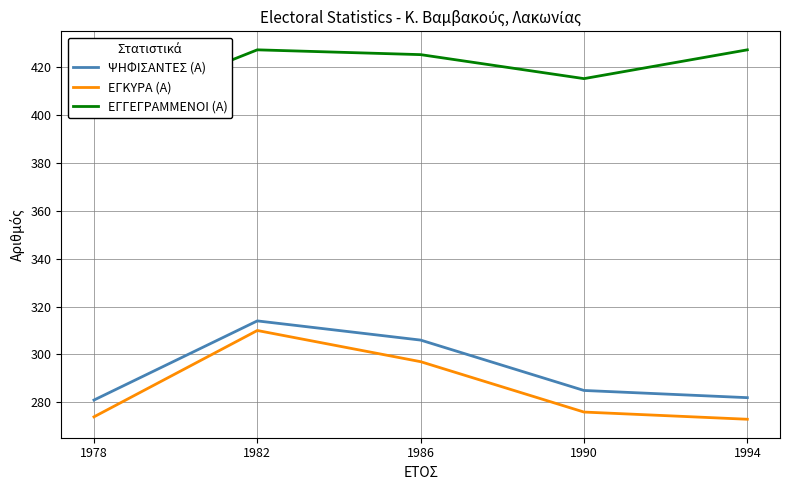

Which series has the widest spread of values?

ΕΓΚΥΡΑ (Α)